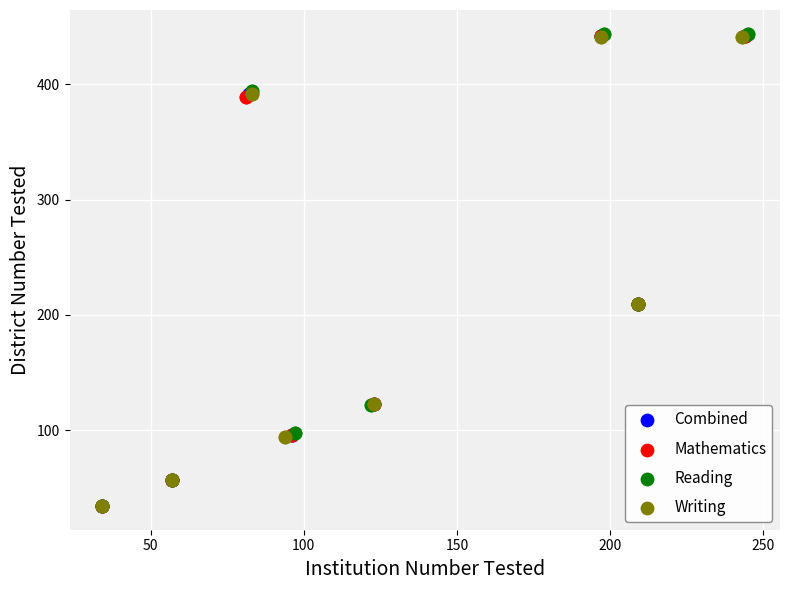

Which series has the largest Y range (max minus min)?

Reading